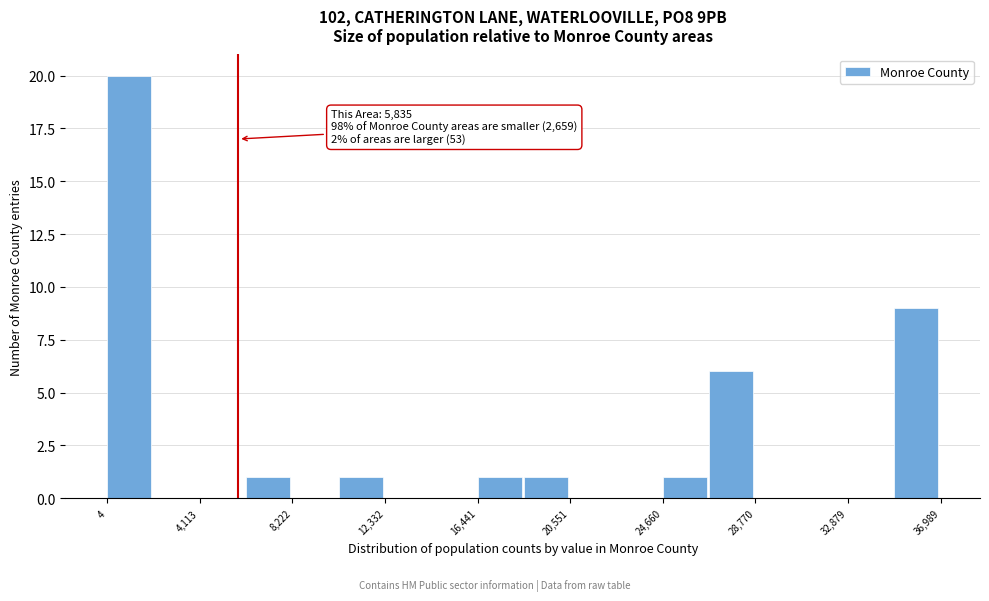

Which range on the x-axis has the tallest bar?

0 to 2000